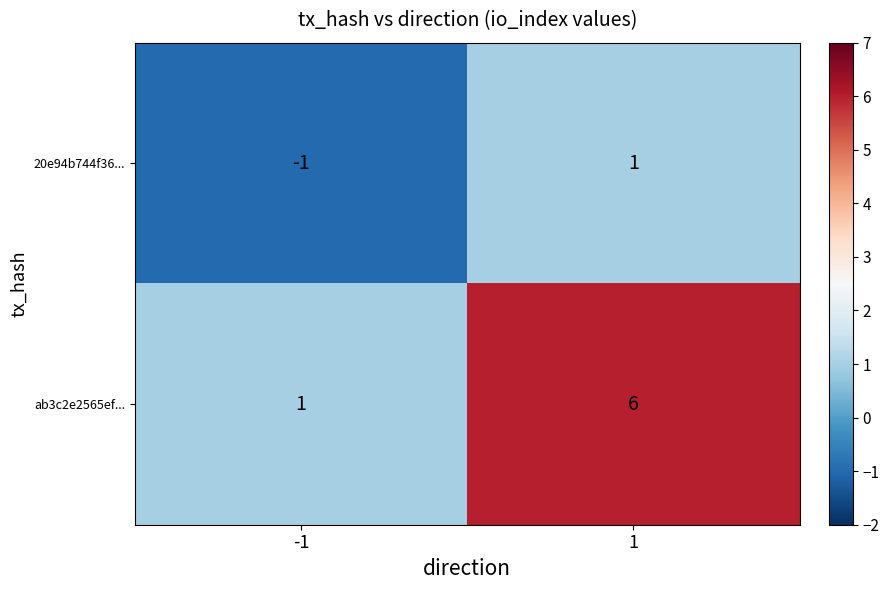

Which label corresponds to the smallest value in the chart?

-1